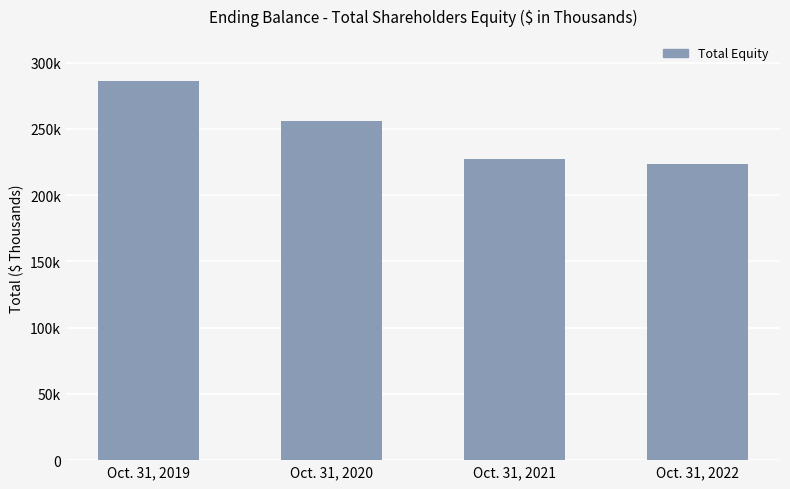

What is the sum of the values at Oct. 31, 2019 and Oct. 31, 2020?

541871